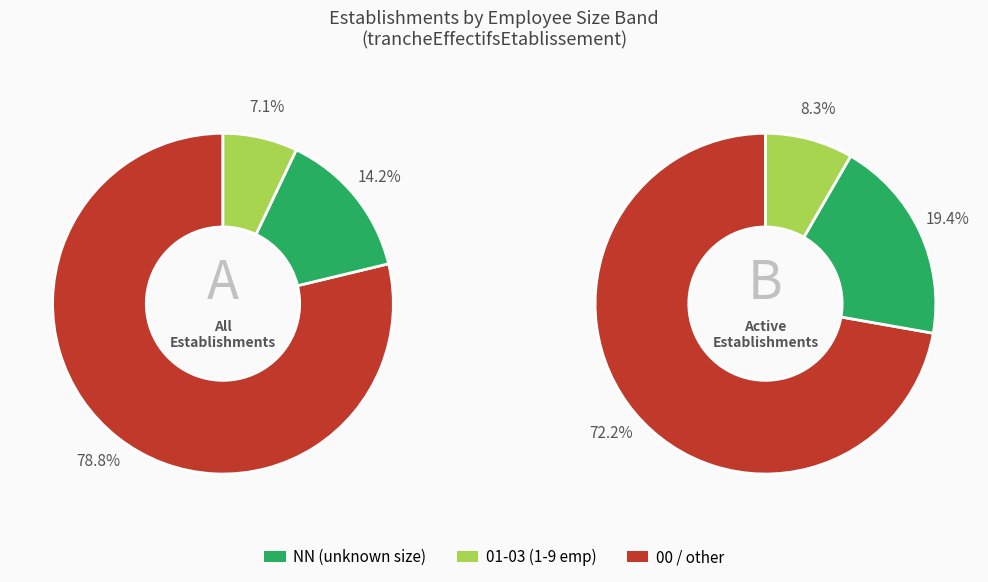

Is there a majority slice in this chart?

Yes